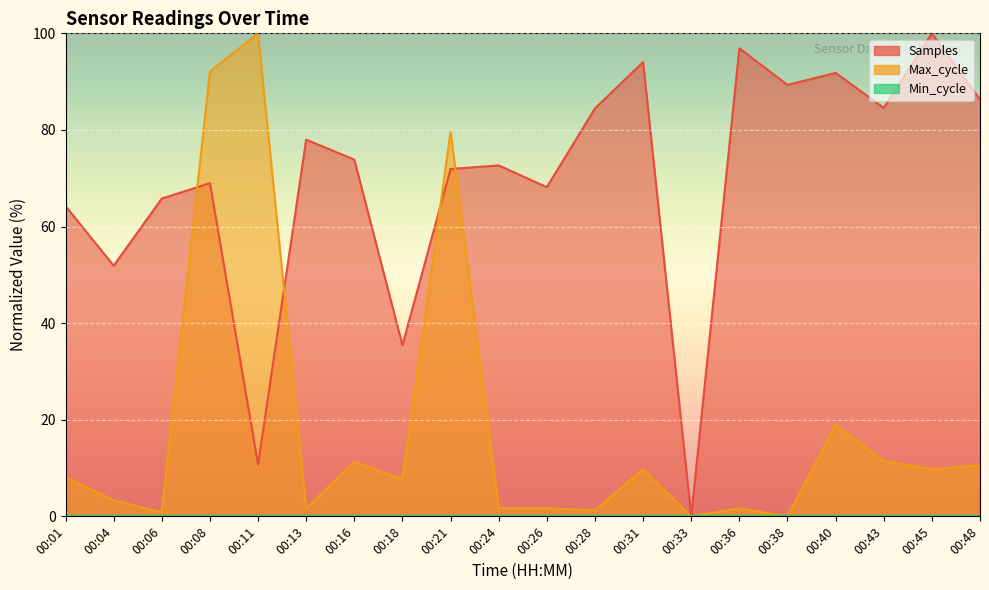

Which series has the largest total across all categories?

Samples